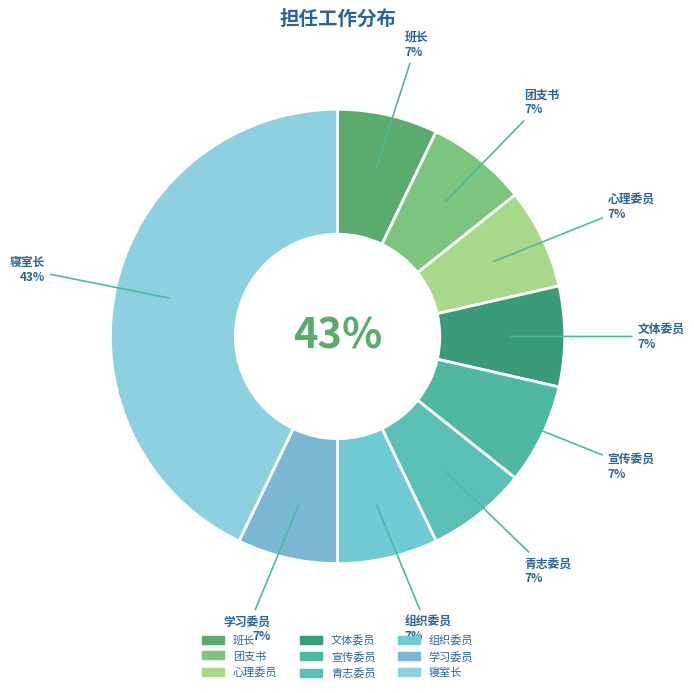

Is there any slice that represents more than half of the pie?

No